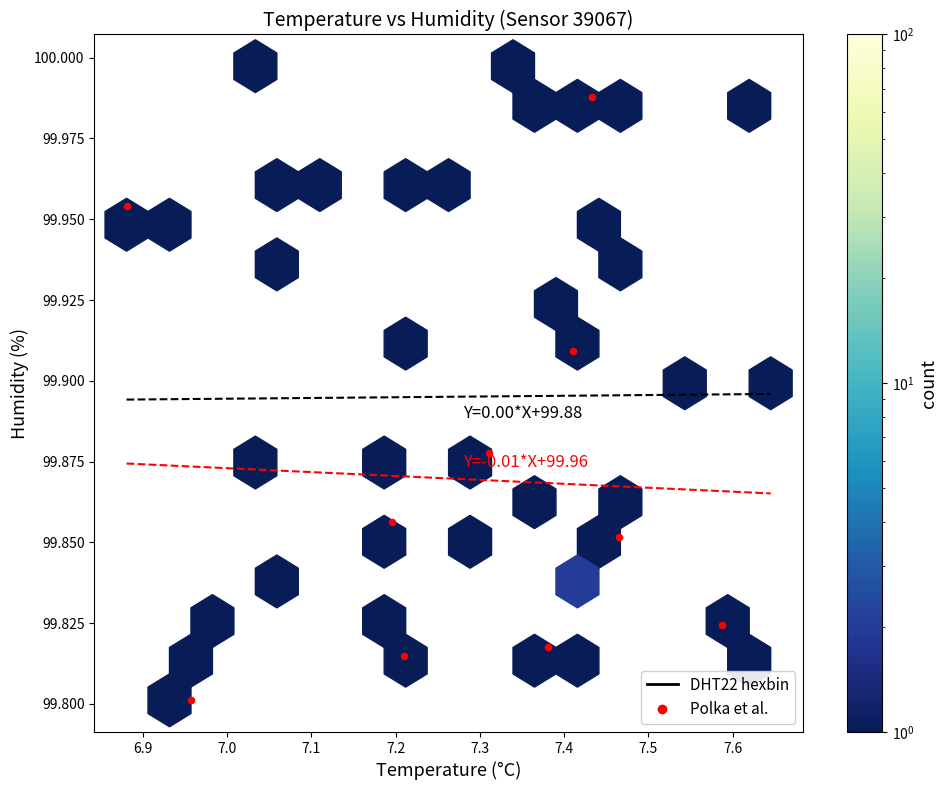

What is the average X value?

7.3